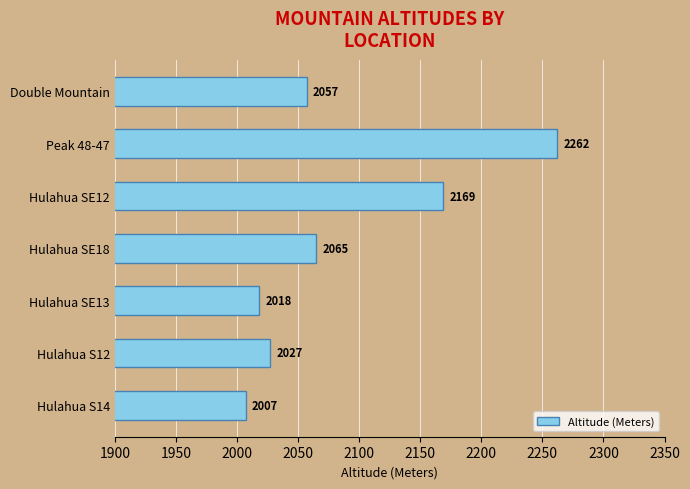

Count the number of categories in the chart.

7